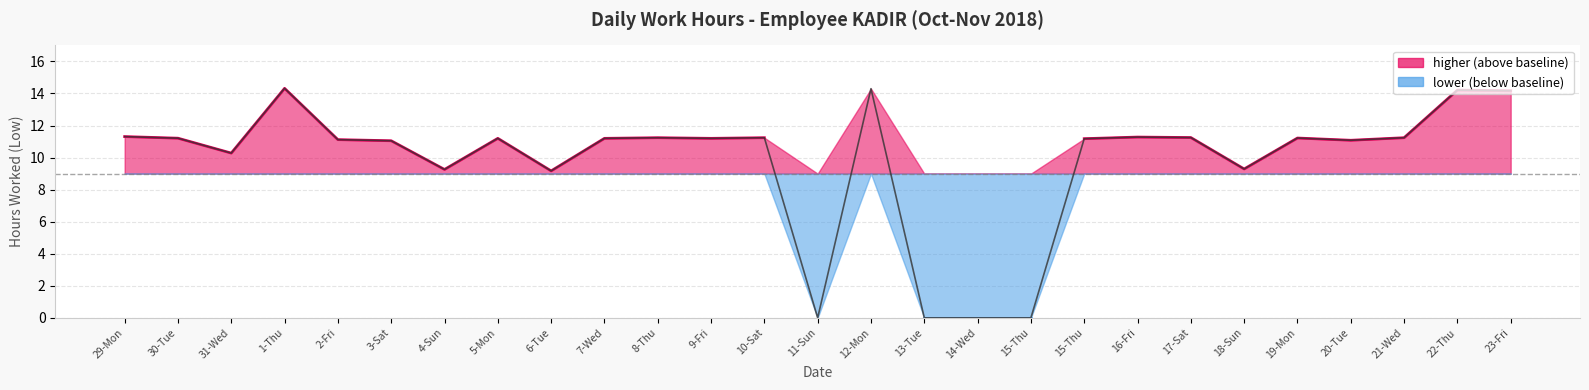

Which has a higher value, 20-Tue or 16-Fri?

16-Fri